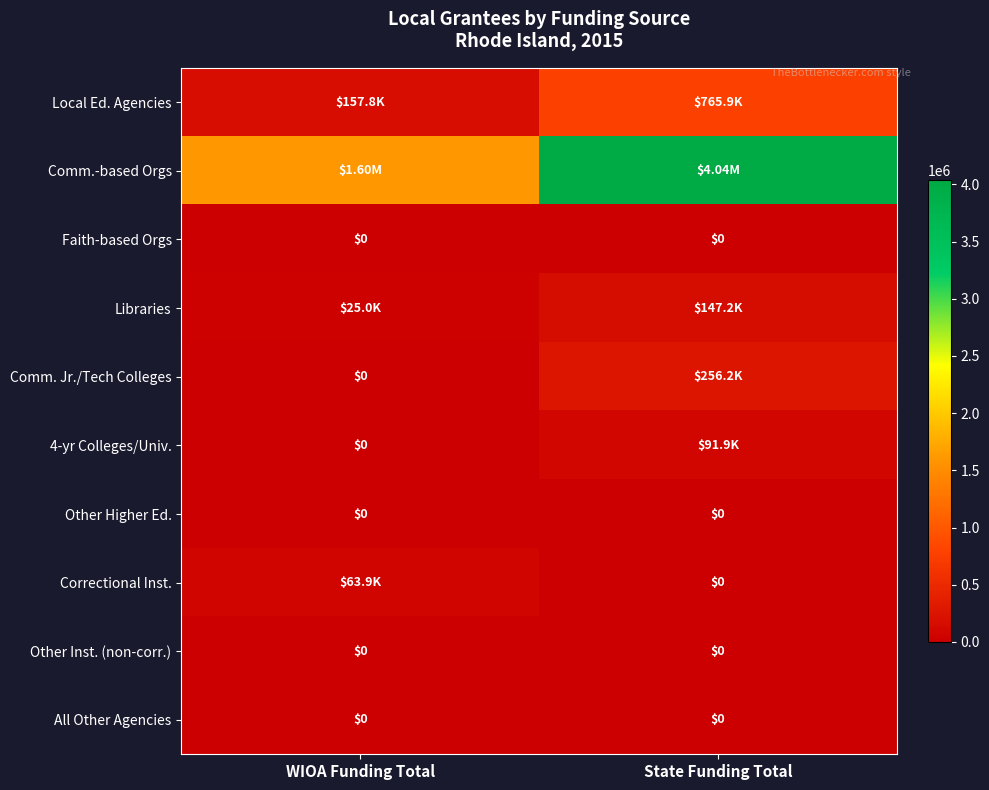

Which series has the largest total across all categories?

Comm.-based Orgs